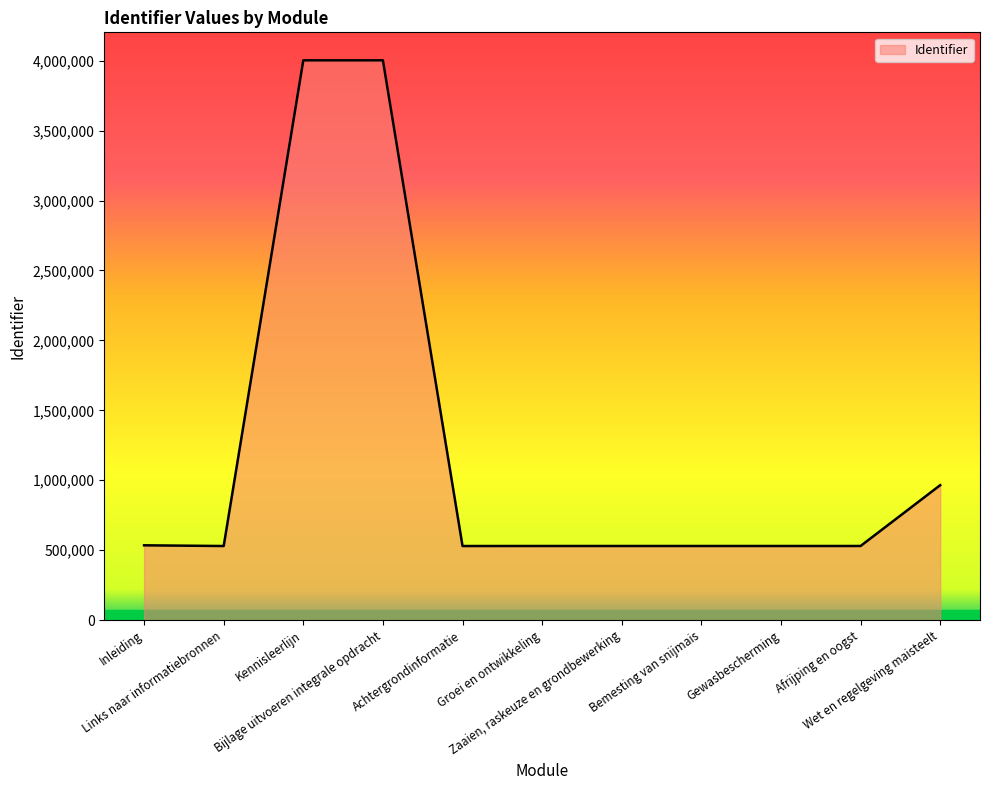

Where is the data nearest to the value 2266356?

Wet en regelgeving maisteelt